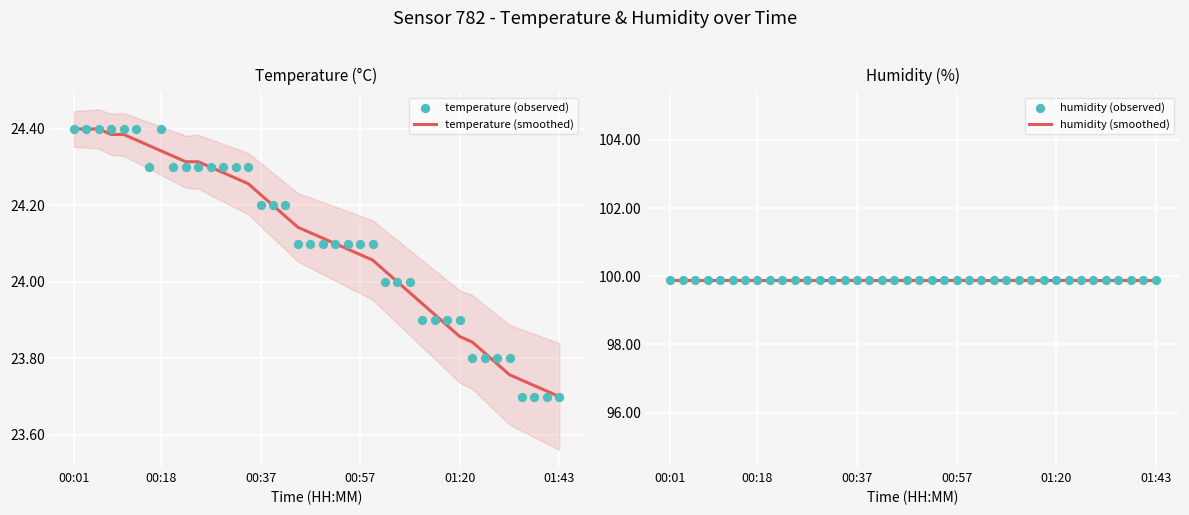

Which series reaches the minimum Y coordinate?

temperature (smoothed)